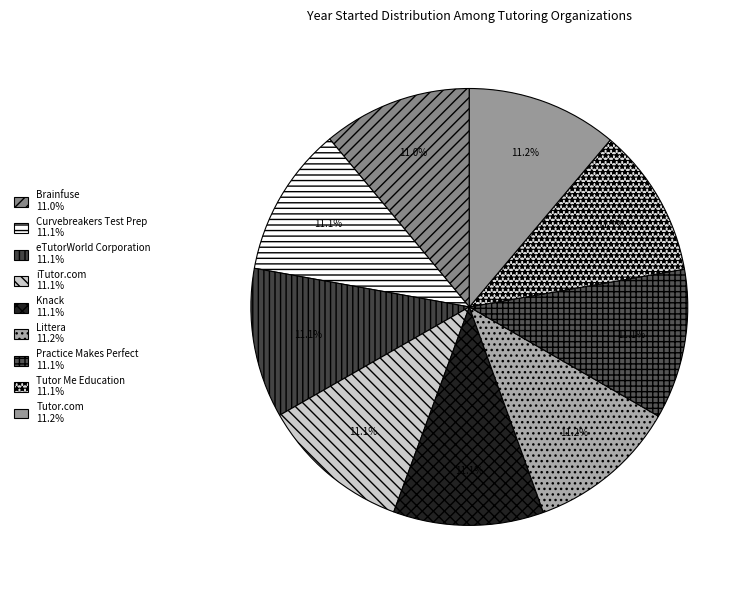

What portion of the pie excludes Tutor Me Education?

88.9%